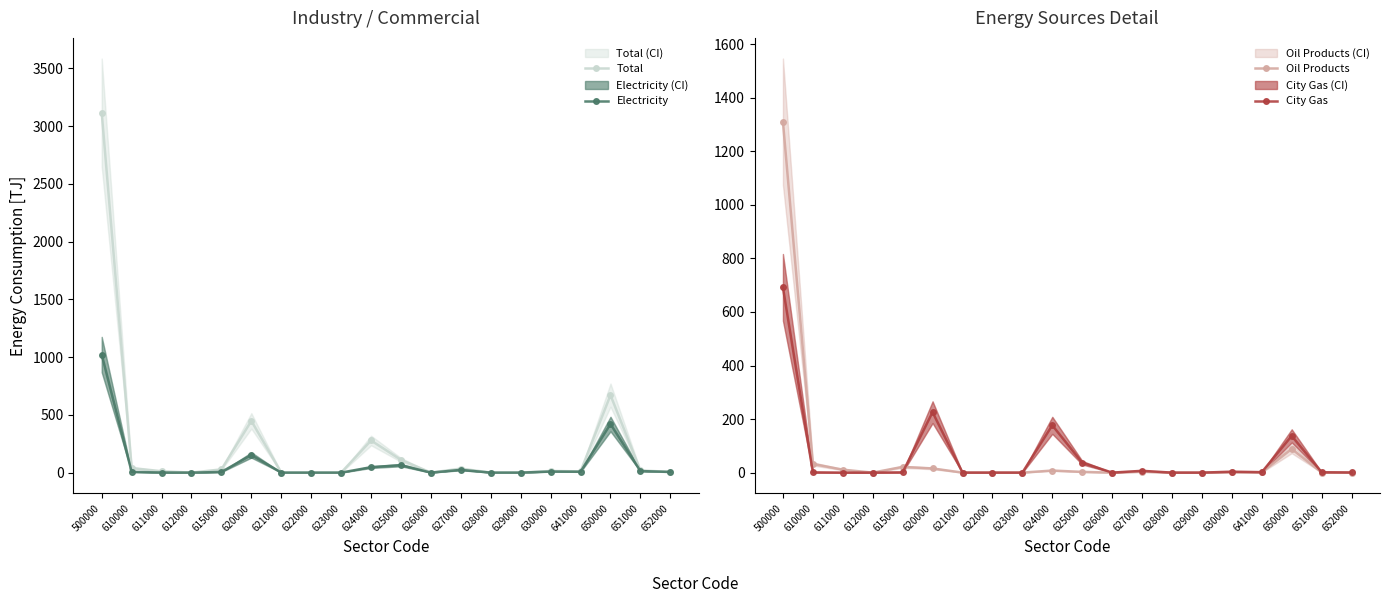

The City Gas series shows -339.0 at 612000. True or false?

False